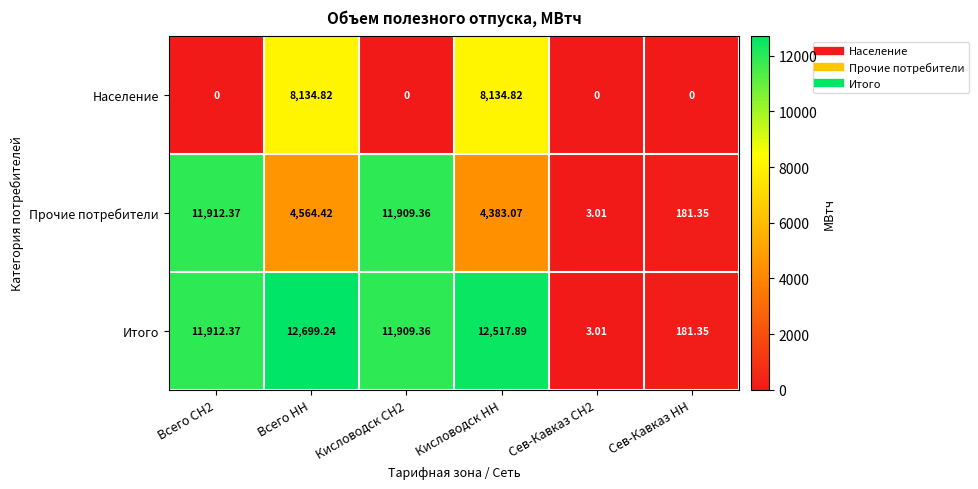

Rank the series by their maximum value, from highest to lowest.

Итого, Прочие потребители, Население